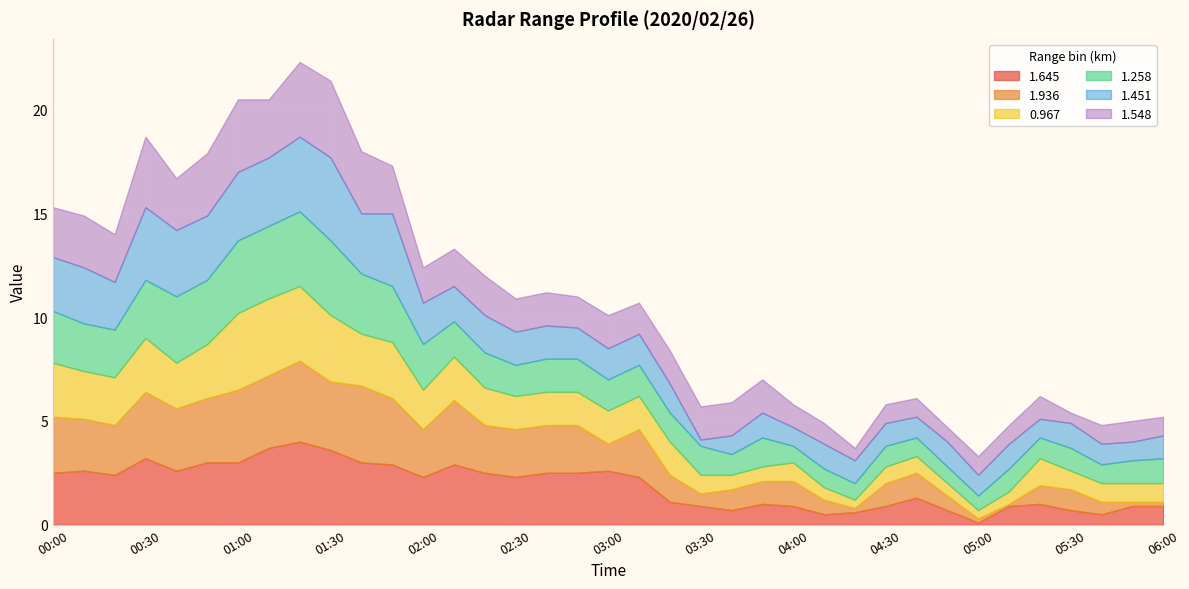

What is the label of the 11th point from the left?

01:40